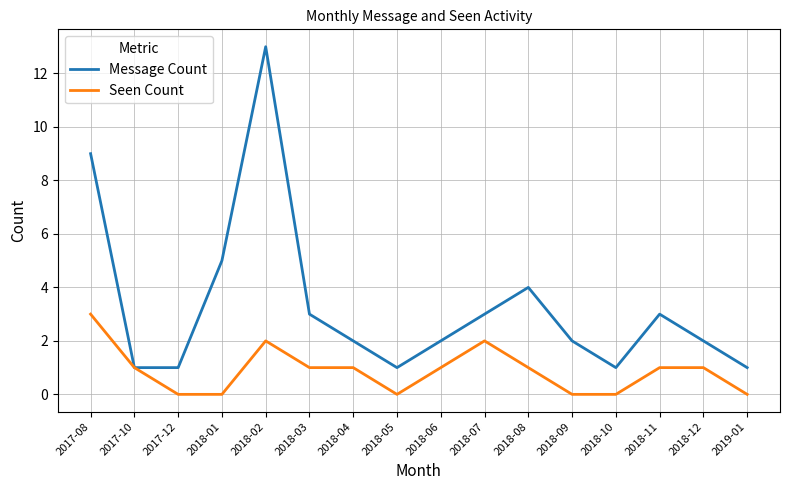

Which series changed the most between 2017-08 and 2017-12?

Message Count